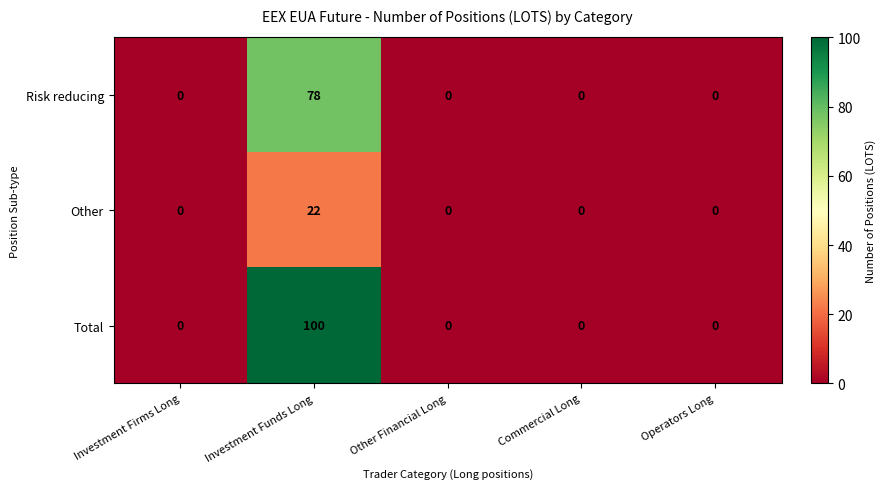

Is it true that Other equals 0 at Commercial Long?

True